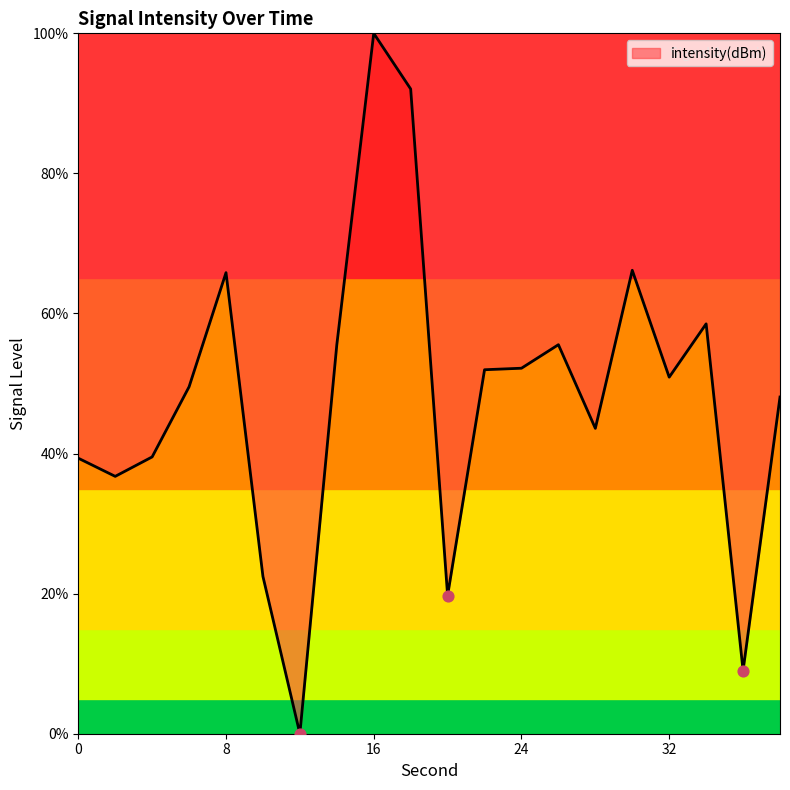

What is the difference between the maximum and minimum values?

100.0